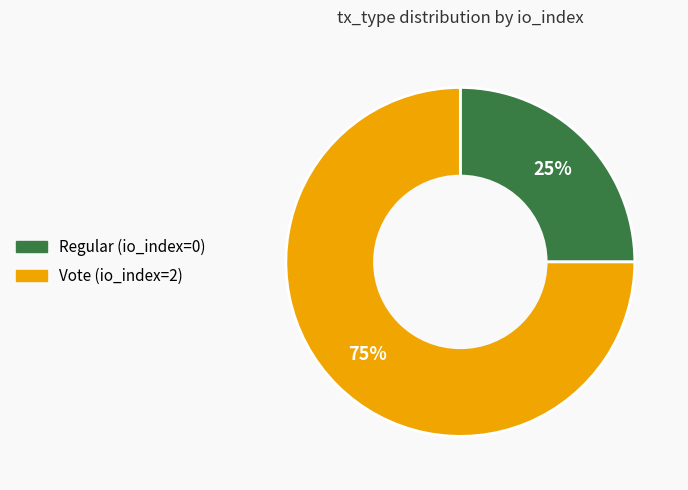

How many segments does this pie chart have?

2